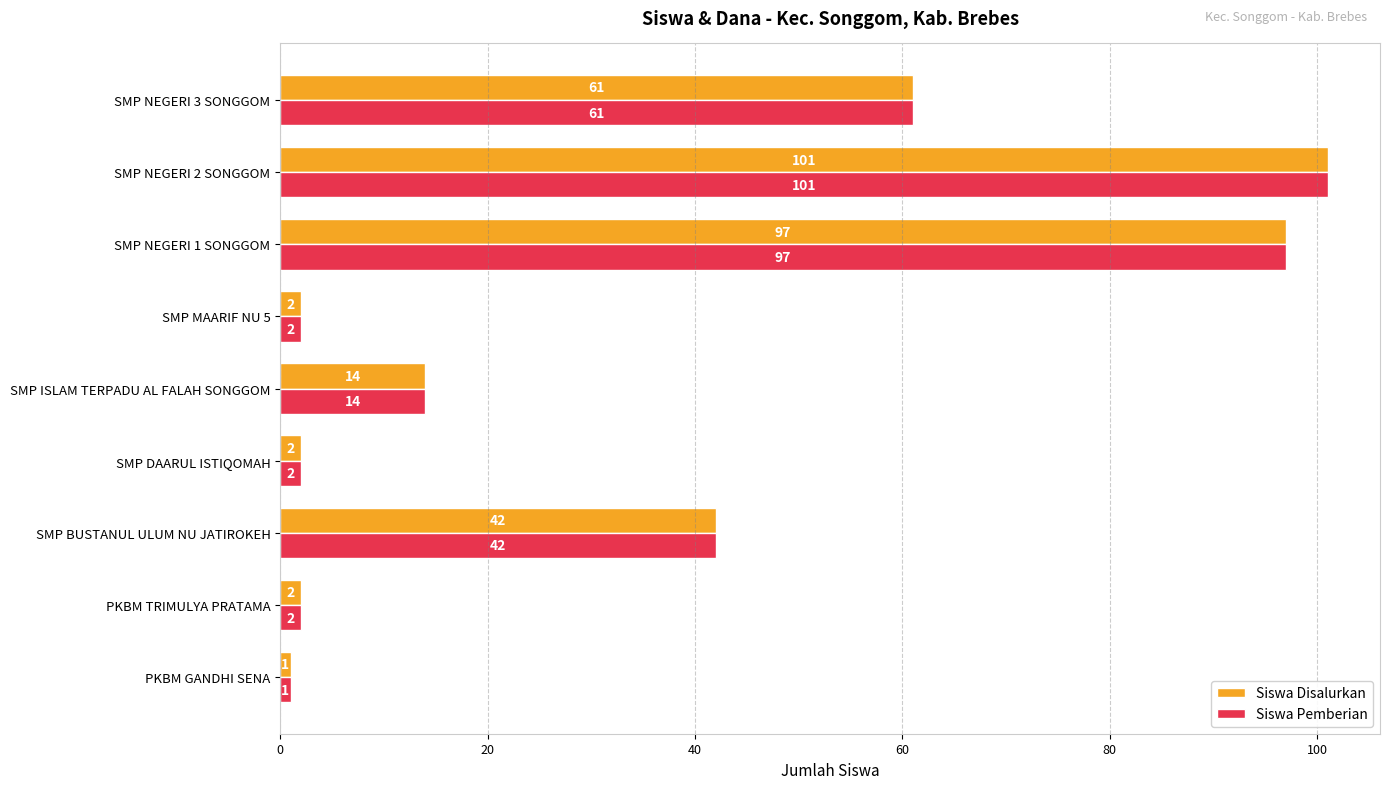

What is the maximum value for Siswa Disalurkan?

101